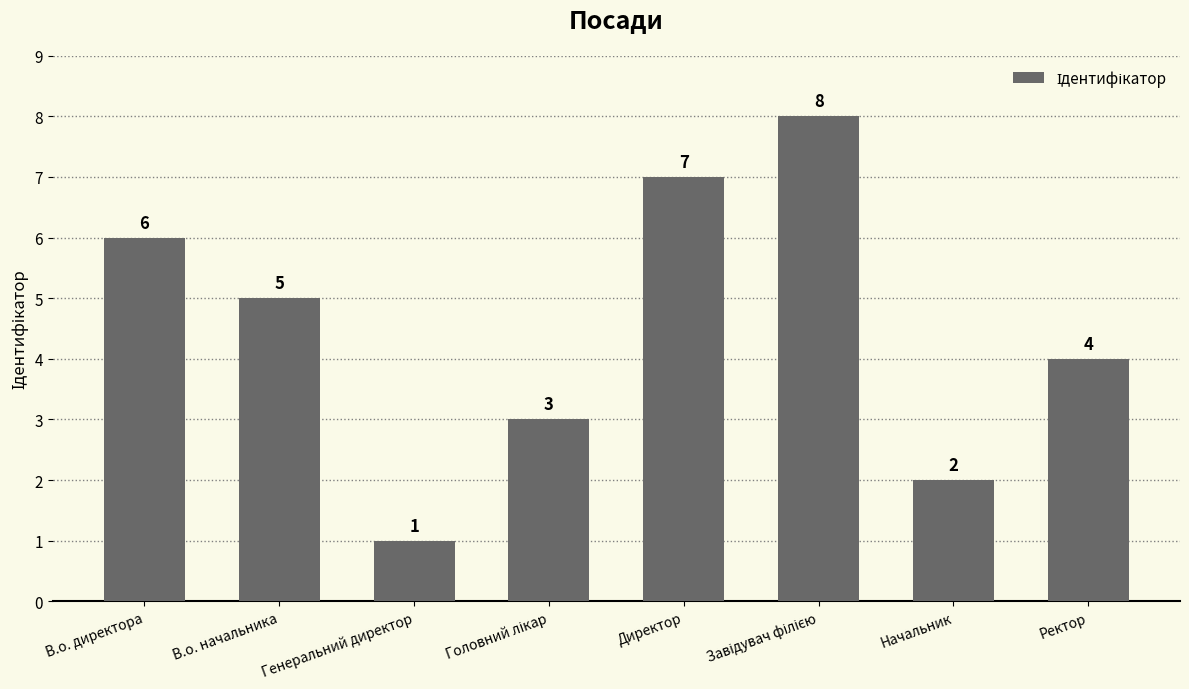

What is the smallest value displayed?

1